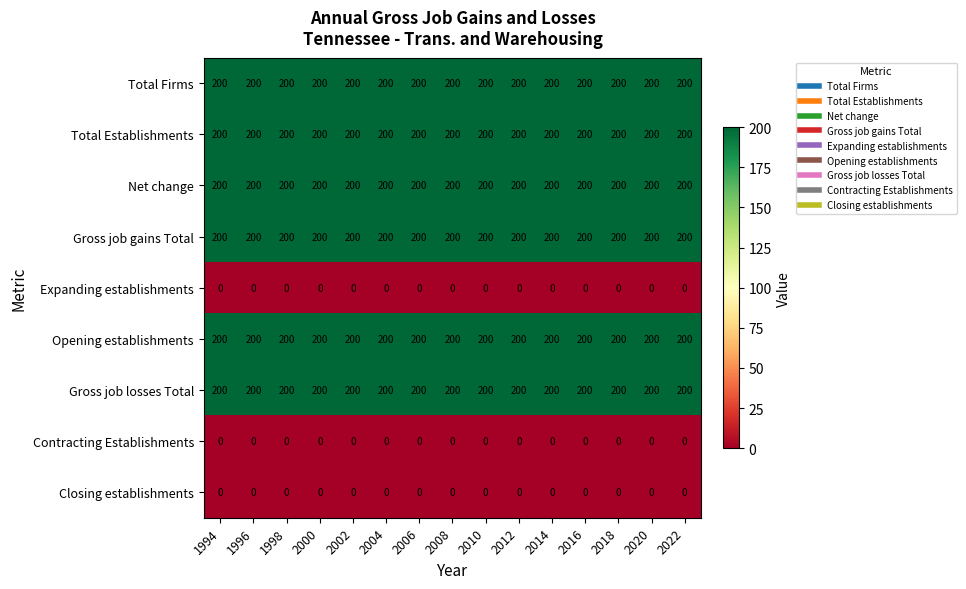

The Total Firms series shows 114 at 2018. True or false?

False